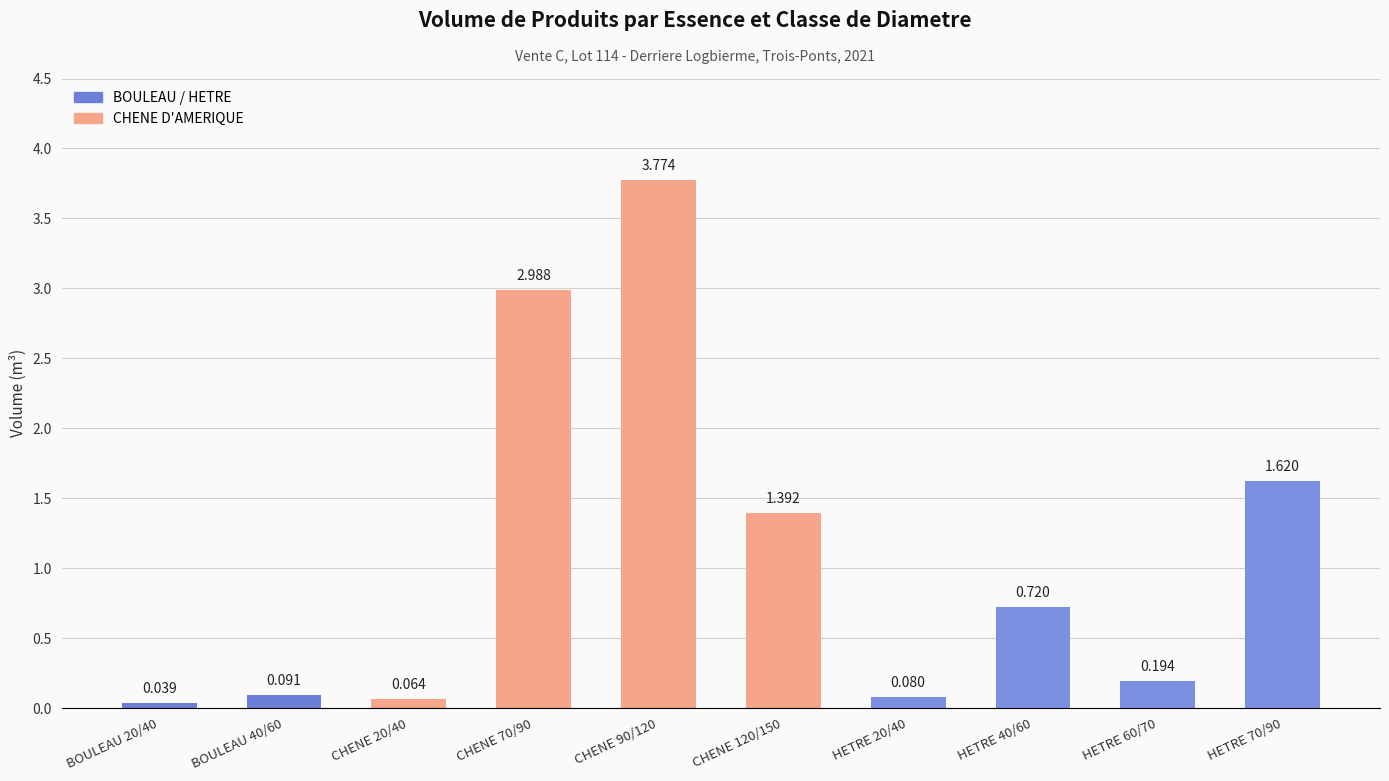

What position from the left is CHENE 20/40?

3